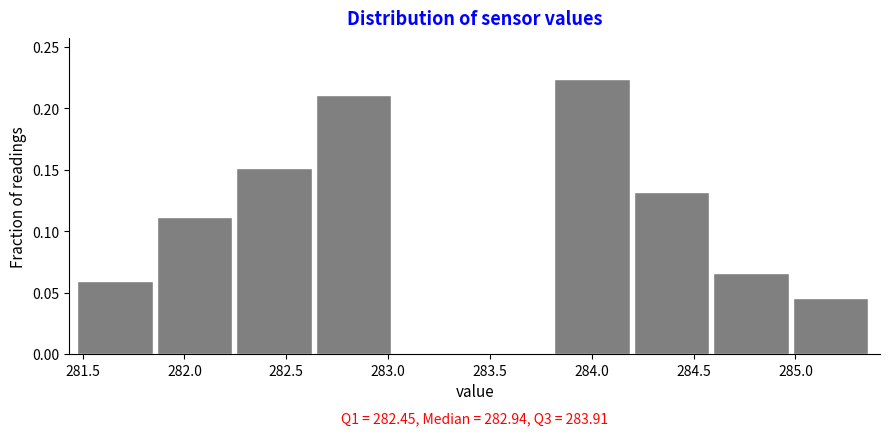

Which range on the x-axis has the tallest bar?

283.80 to 284.20